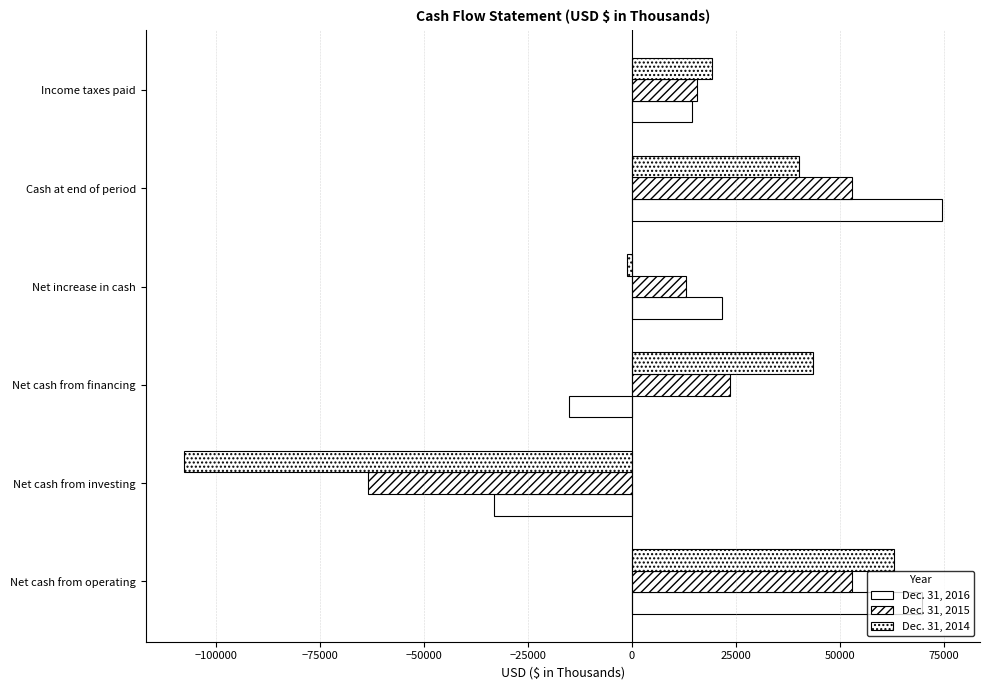

How many series are shown in this chart?

3